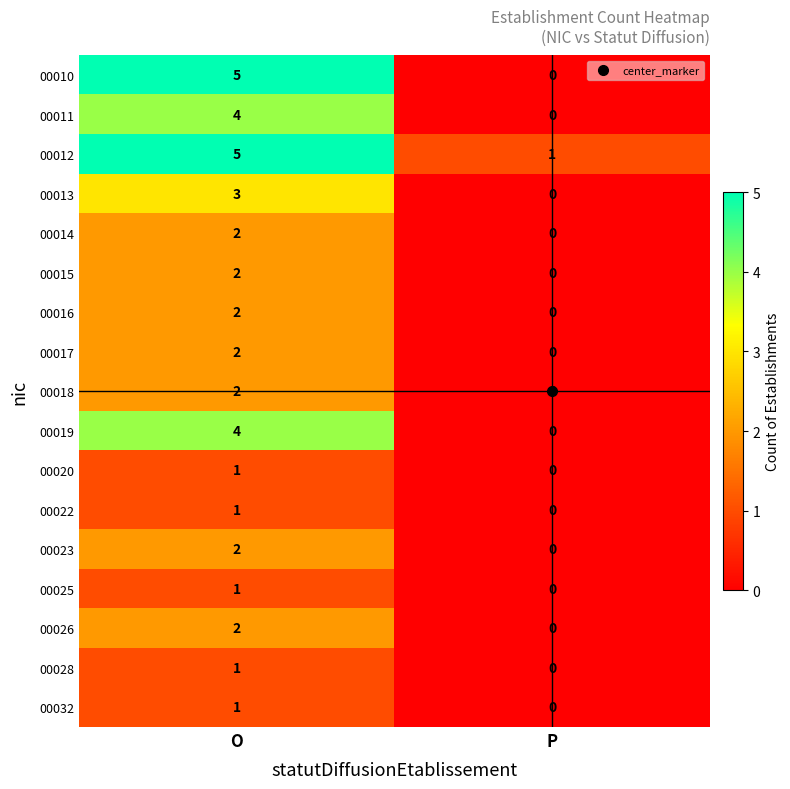

True or false: 00014 has a value of -1 at P.

False